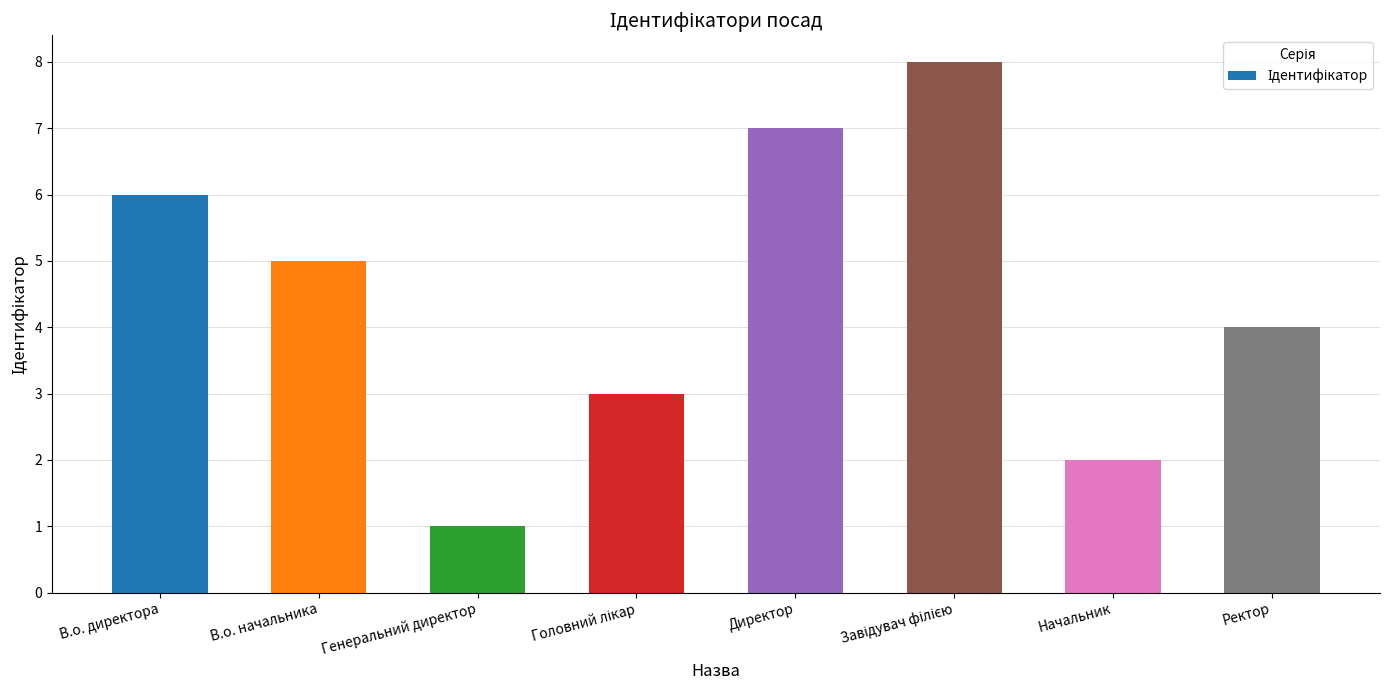

Reading right to left, list all the values displayed in this chart.

4	2	8	7	3	1	5	6